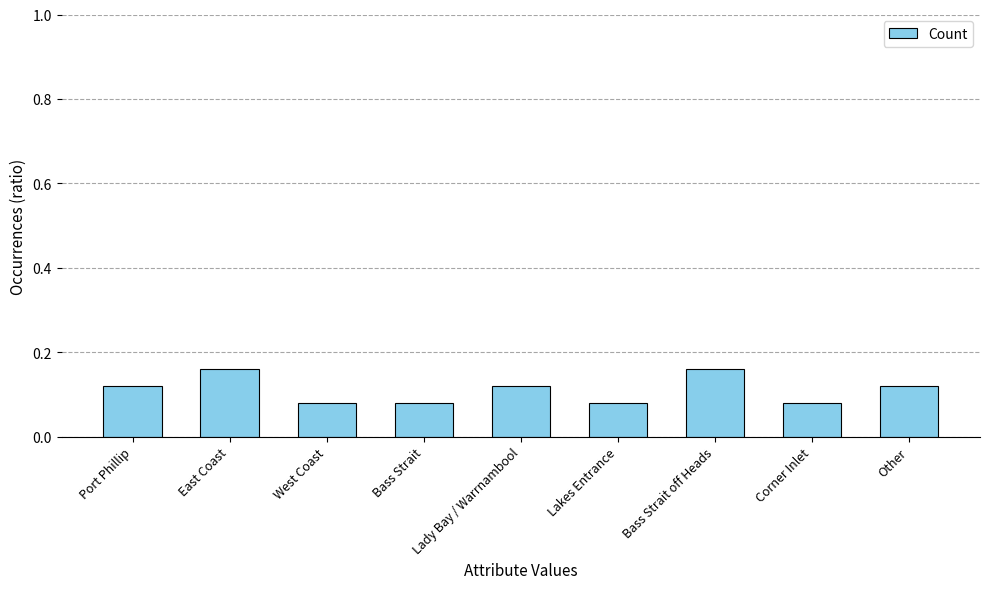

Between East Coast and Port Phillip, which is larger?

East Coast